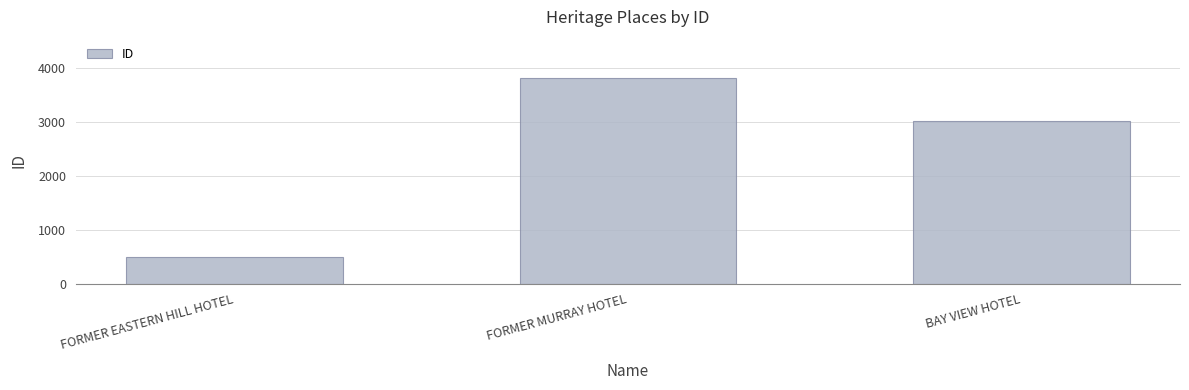

What is the change in value from FORMER EASTERN HILL HOTEL to FORMER MURRAY HOTEL?

+3331